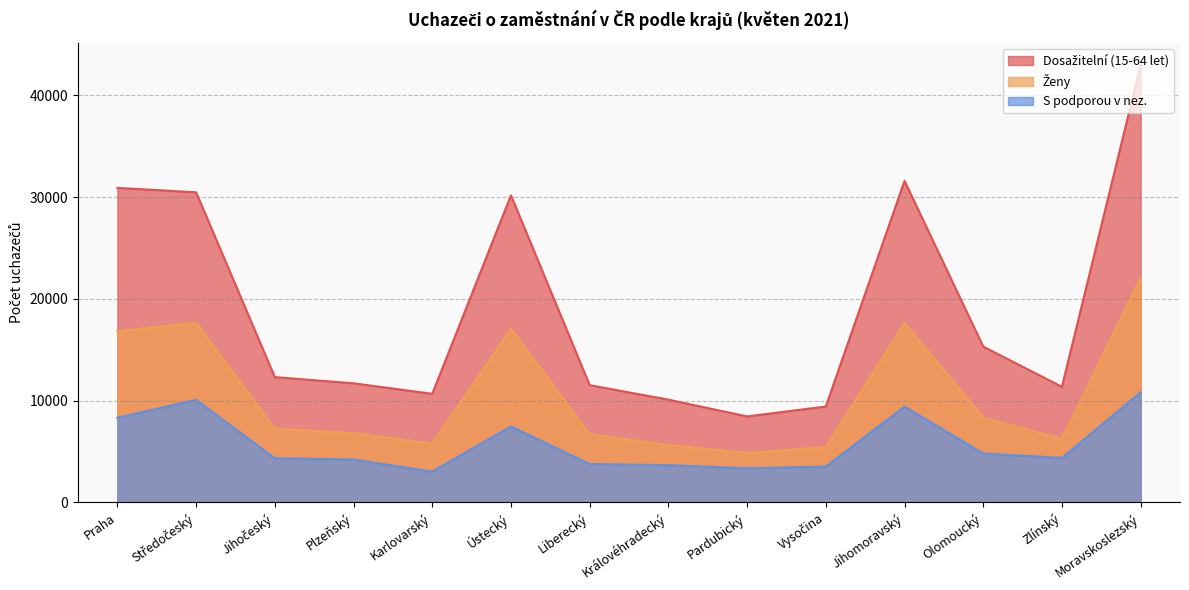

Reading right to left, transcribe all the data shown in this chart.

Dosažitelní (15-64 let): Moravskoslezský=42996	Zlínský=11362	Olomoucký=15312	Jihomoravský=31597	Vysočina=9424	Pardubický=8450	Královéhradecký=10099	Liberecký=11524	Ústecký=30180	Karlovarský=10673	Plzeňský=11703	Jihočeský=12312	Středočeský=30473	Praha=30910
Ženy: Moravskoslezský=22054	Zlínský=6228	Olomoucký=8342	Jihomoravský=17627	Vysočina=5425	Pardubický=4860	Královéhradecký=5630	Liberecký=6705	Ústecký=17065	Karlovarský=5774	Plzeňský=6810	Jihočeský=7244	Středočeský=17664	Praha=16817
S podporou v nez.: Moravskoslezský=10821	Zlínský=4369	Olomoucký=4802	Jihomoravský=9415	Vysočina=3520	Pardubický=3359	Královéhradecký=3659	Liberecký=3771	Ústecký=7465	Karlovarský=3029	Plzeňský=4213	Jihočeský=4337	Středočeský=10073	Praha=8314